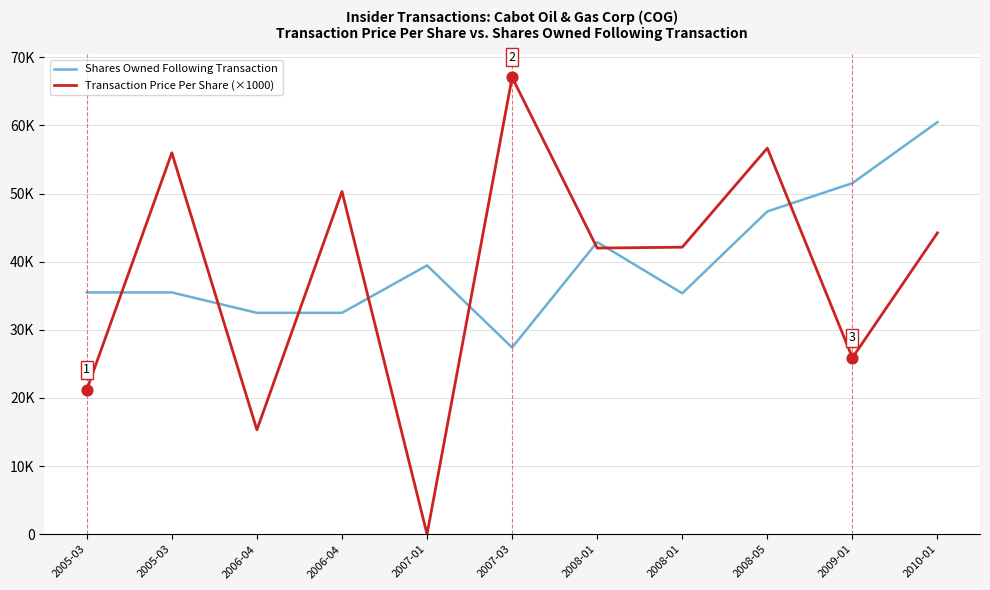

What are all the series names shown in the legend?

Shares Owned Following Transaction, Transaction Price Per Share (×1000)